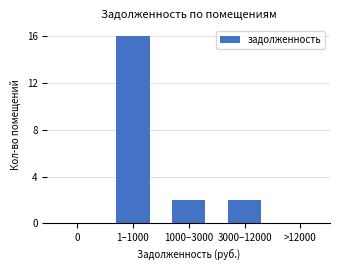

Are the bars horizontal?

No